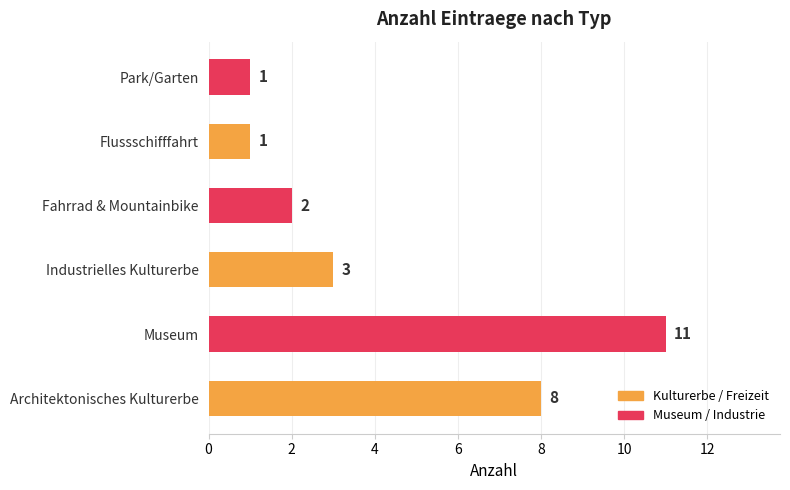

Reading top to bottom, what are all the values shown in this chart?

Park/Garten=1	Flussschifffahrt=1	Fahrrad & Mountainbike=2	Industrielles Kulturerbe=3	Museum=11	Architektonisches Kulturerbe=8